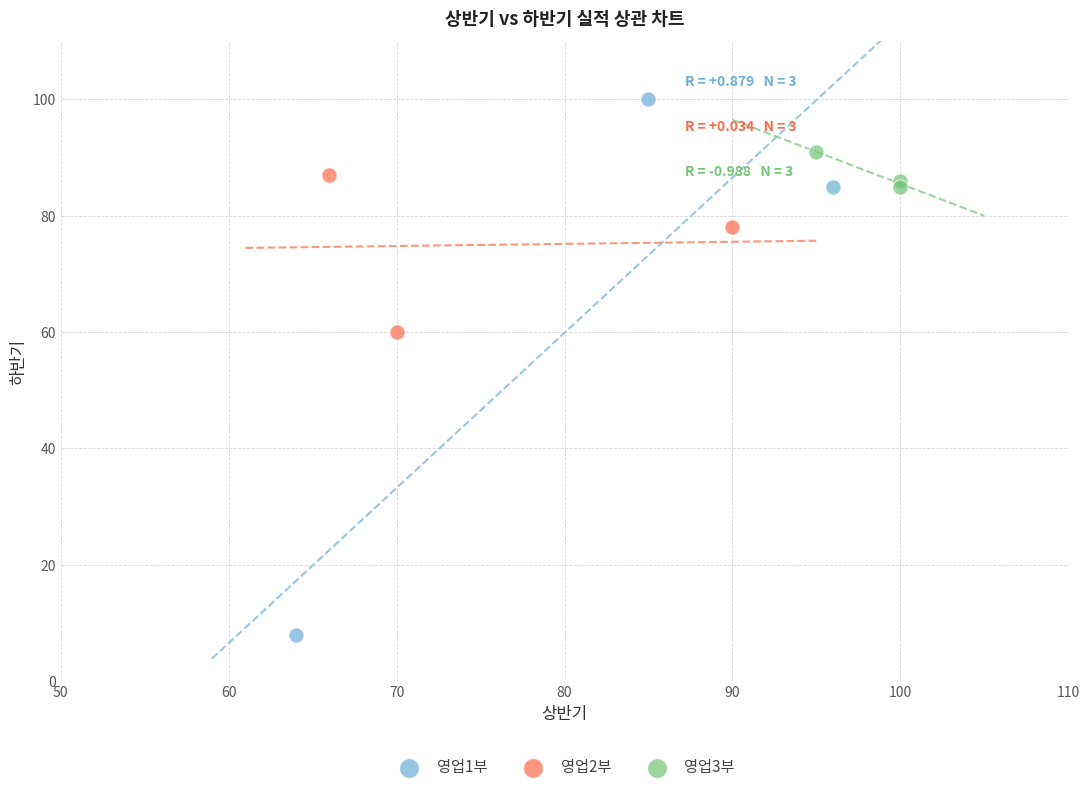

Which series contains the lowest Y value?

영업1부